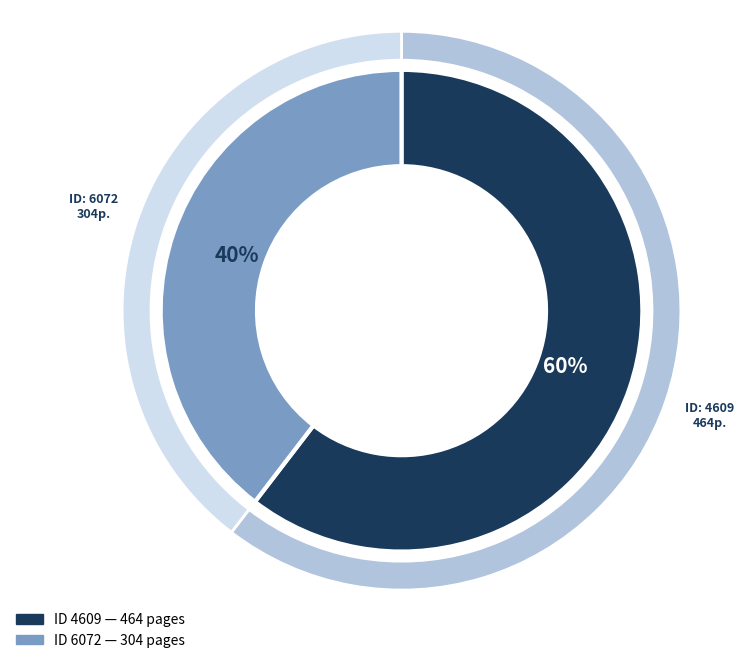

What is the change in value from 4609 to 6072?

-160